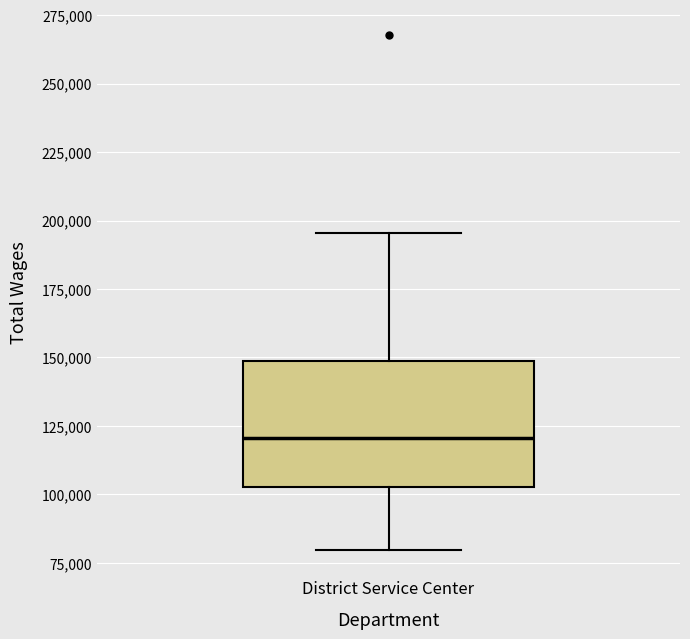

Read this box plot against the y-axis: the position of the median line, the range covered by the box, and the ends of both whiskers. The values are not printed on the chart, so give them approximately, as read against the axis.

median 120000, box 105000 to 150000, whiskers 80000 to 195000